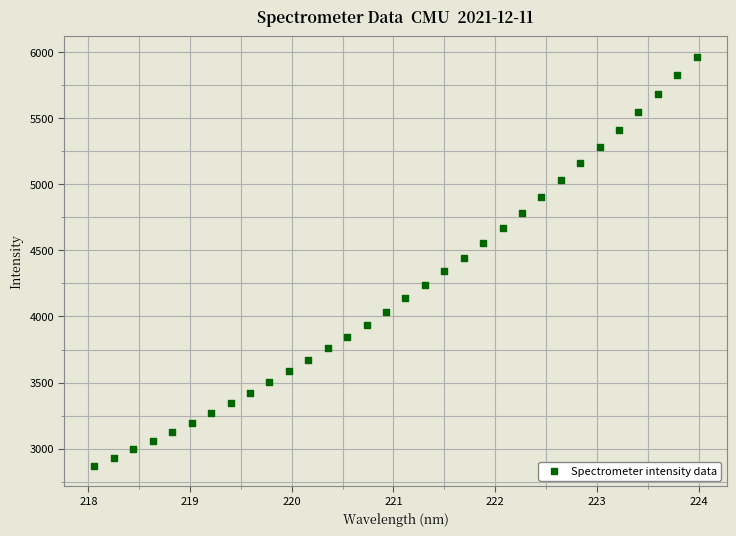

What is the range of X values (max minus min)?

5.9